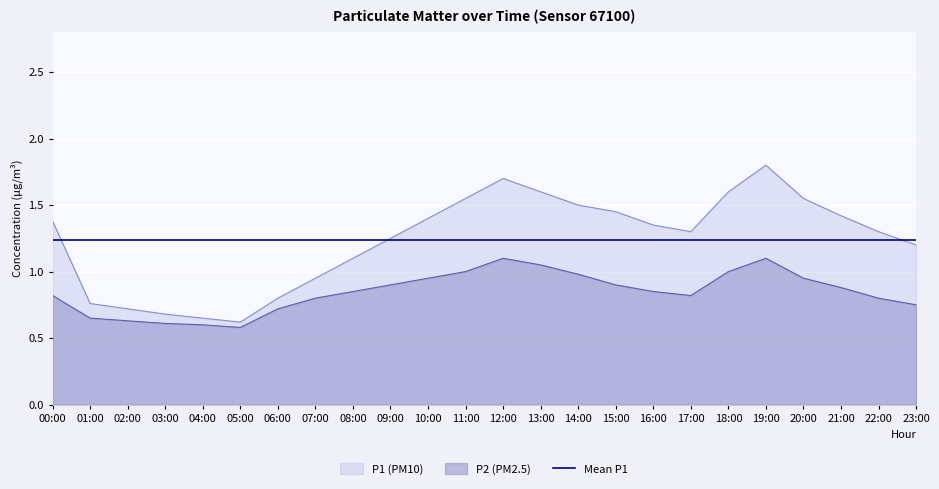

What is the label of the 9th point from the left?

08:00